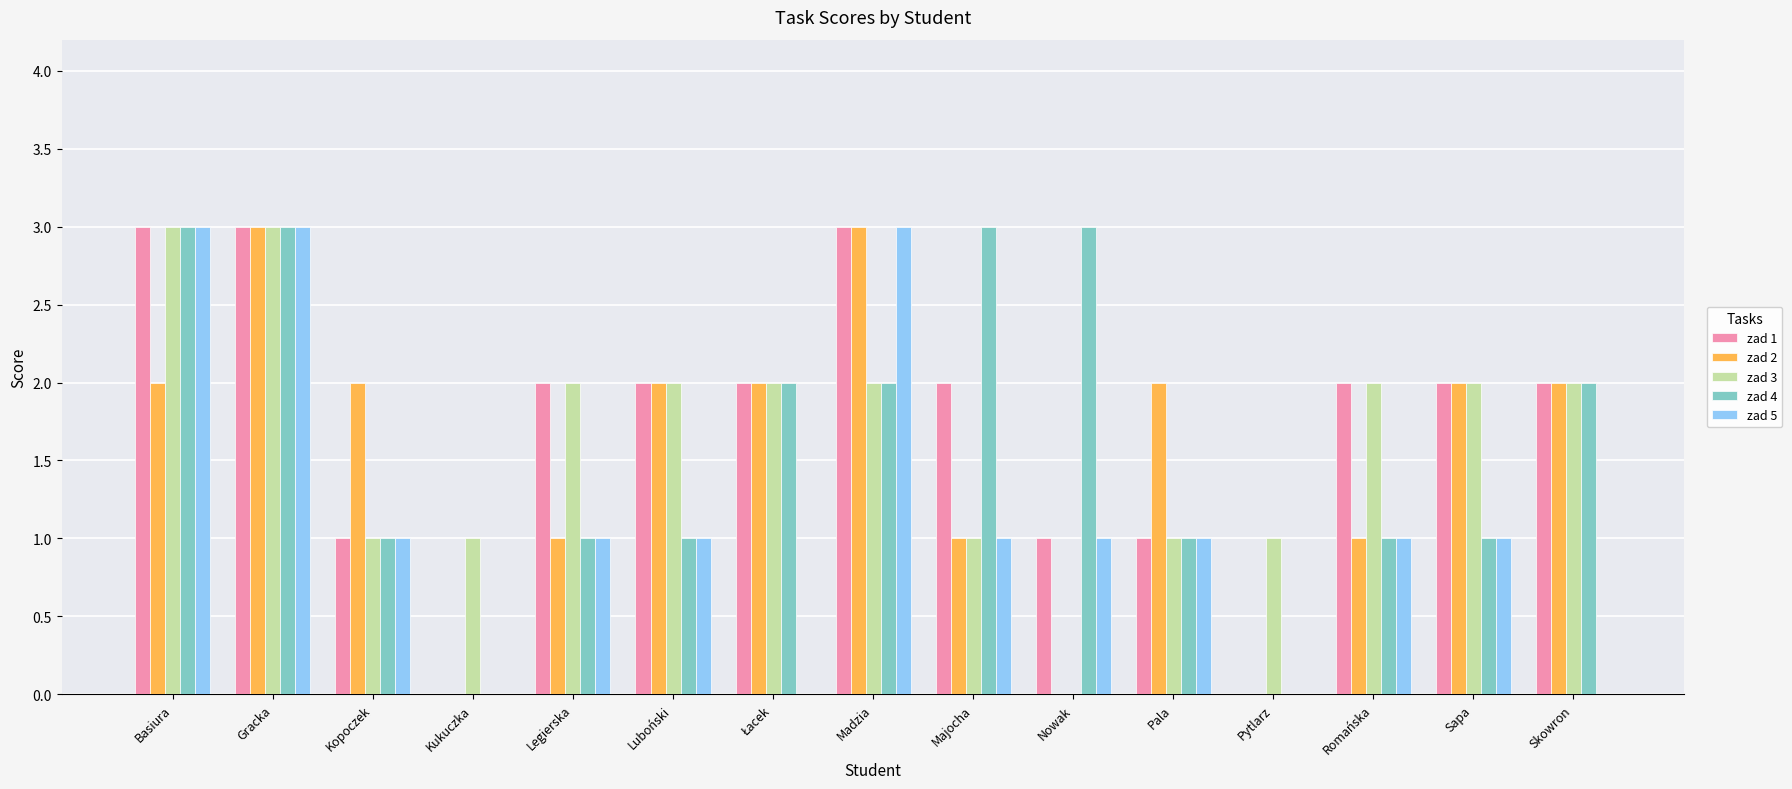

The zad 2 series shows 1 at Kukuczka. True or false?

False